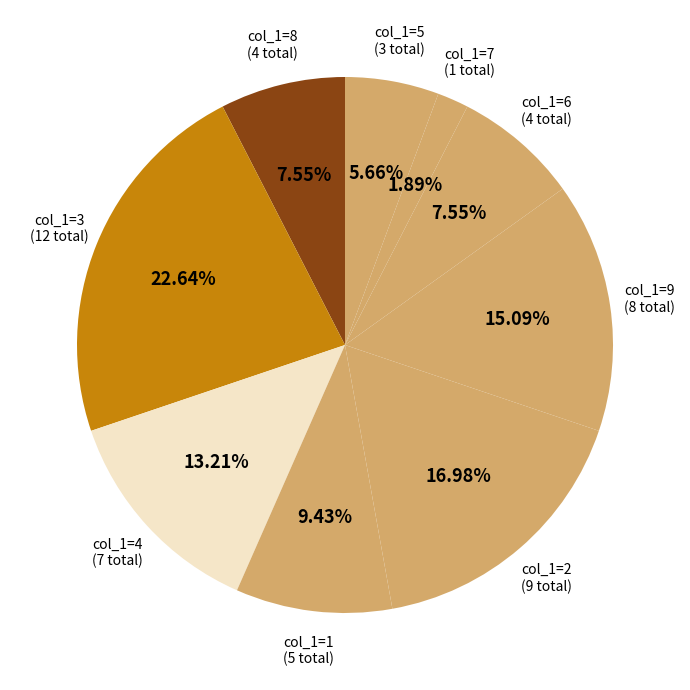

How many slices are in this pie chart?

9